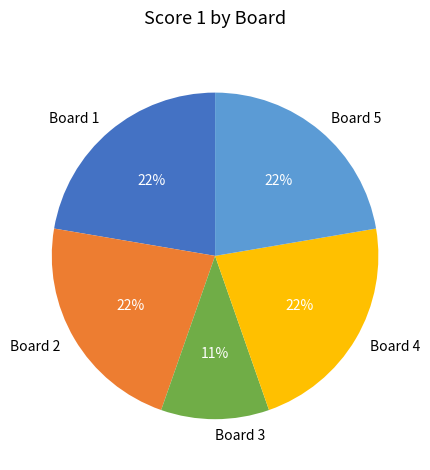

The Board 1 slice represents 36% of the pie. True or false?

False